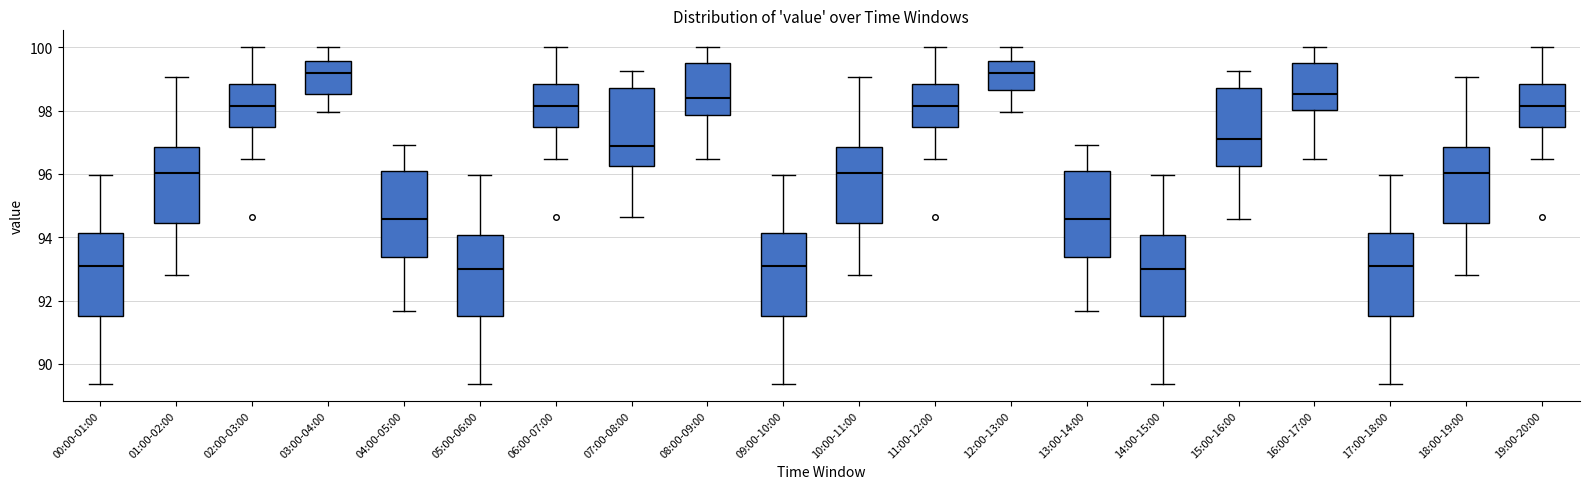

Where is the upper edge of the box for 13:00-14:00 on the y-axis? The values are not printed on the chart, so give them approximately, as read against the axis.

96.0